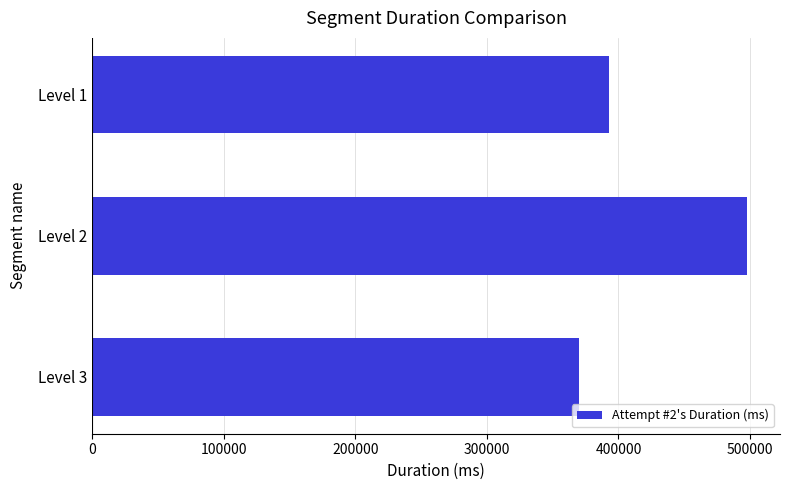

At which category does the chart reach its minimum across all series?

Level 3